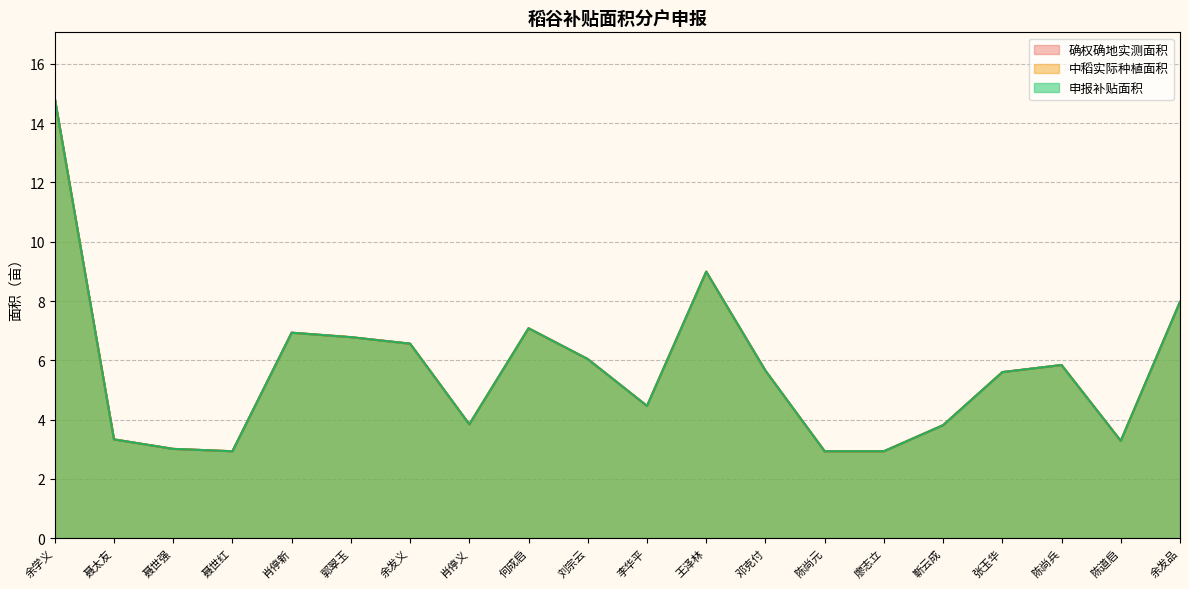

True or false: 申报补贴面积 has more than 0 points higher than both neighbors.

True